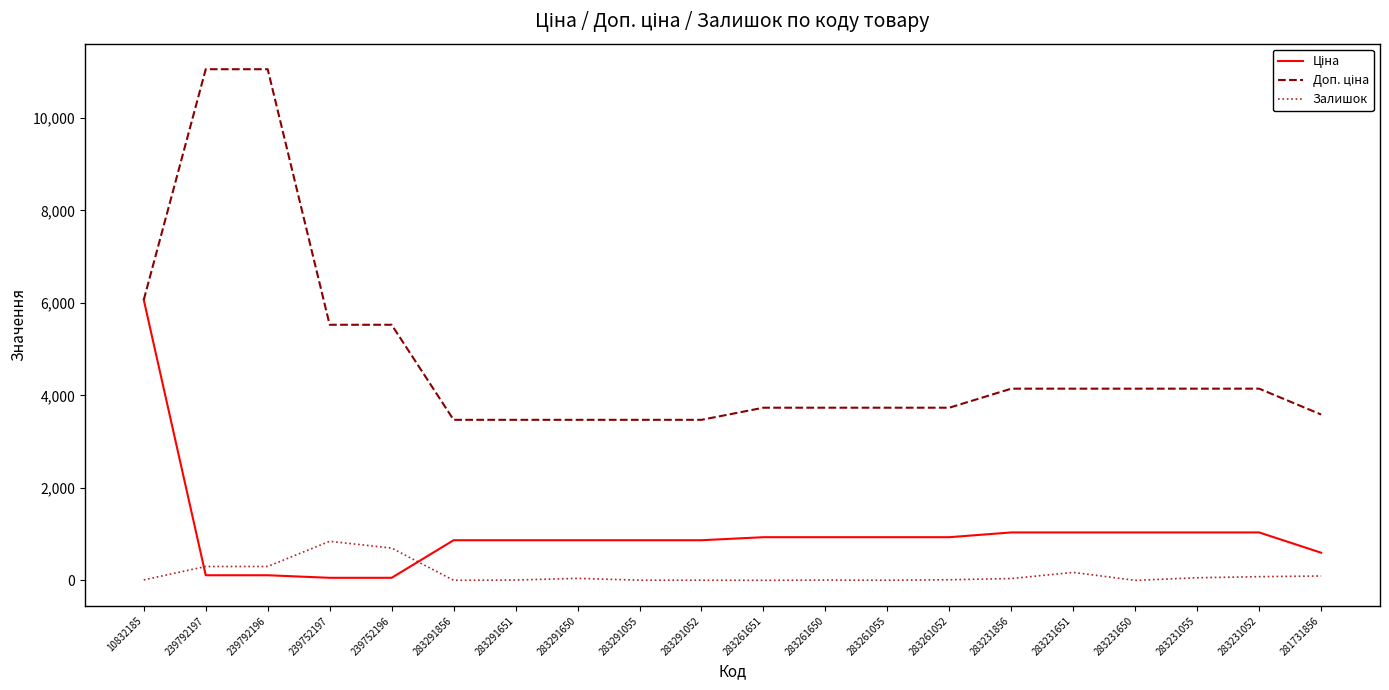

The Залишок series shows 1207.9 at 239752196. True or false?

False